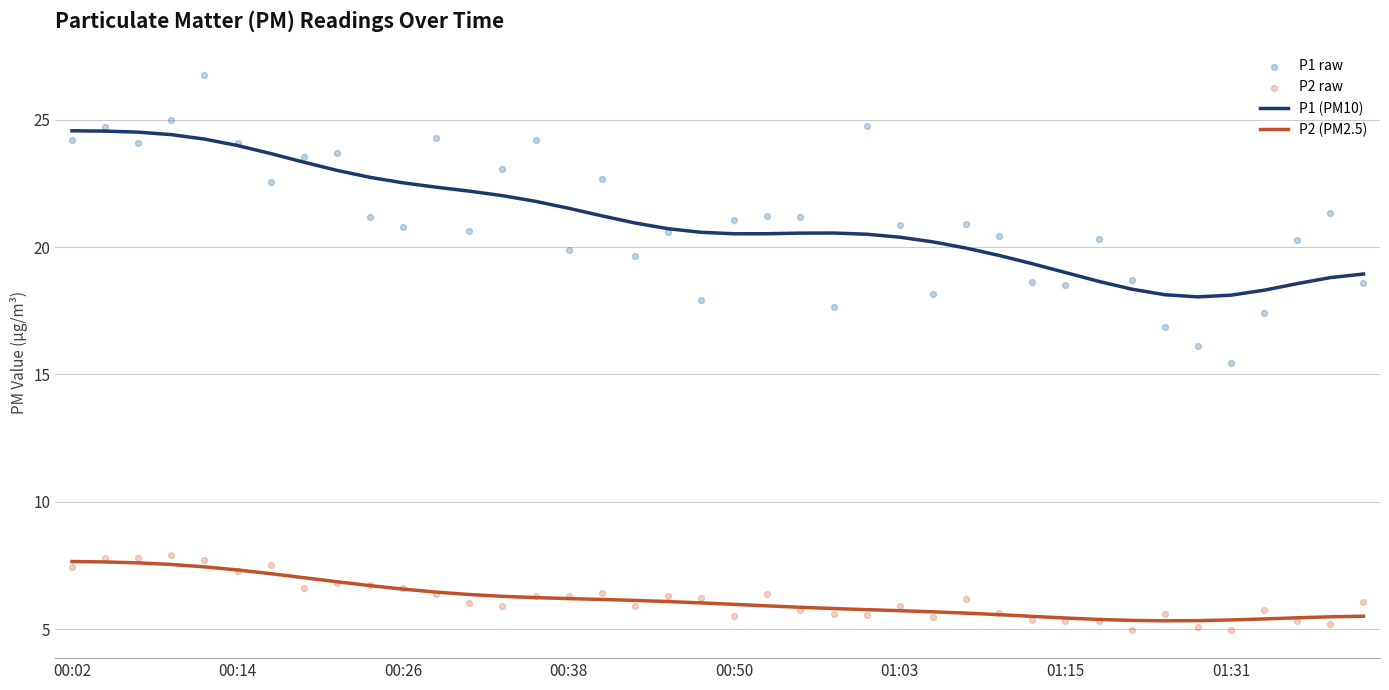

At how many categories does at least one series exceed 18?

40